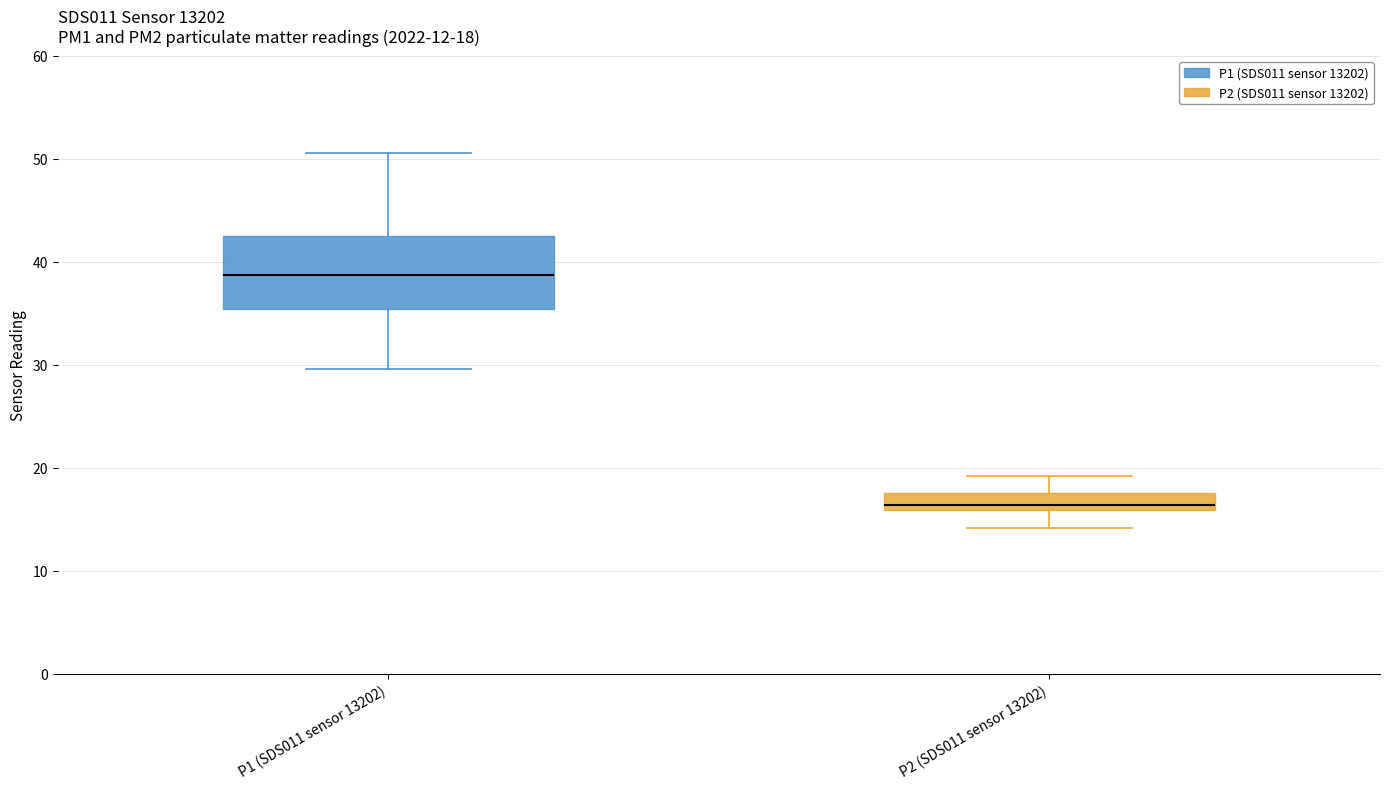

Which box has the lowest median line?

P2 (SDS011 sensor 13202)